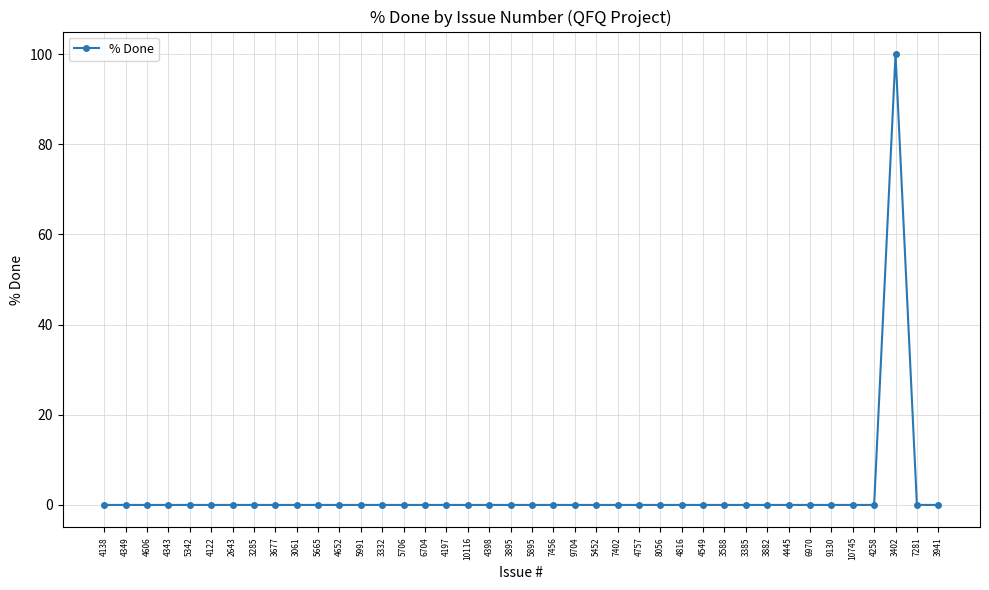

Reading left to right, what are all the values shown in this chart?

4138=0	4349=0	4606=0	4343=0	5342=0	4122=0	2643=0	3285=0	3677=0	3061=0	5665=0	4652=0	5991=0	3332=0	5706=0	6704=0	4197=0	10116=0	4398=0	3895=0	5895=0	7456=0	9704=0	5452=0	7402=0	4757=0	8056=0	4816=0	4549=0	3588=0	3385=0	3882=0	4445=0	6970=0	9130=0	10745=0	4258=0	3402=100	7281=0	3941=0